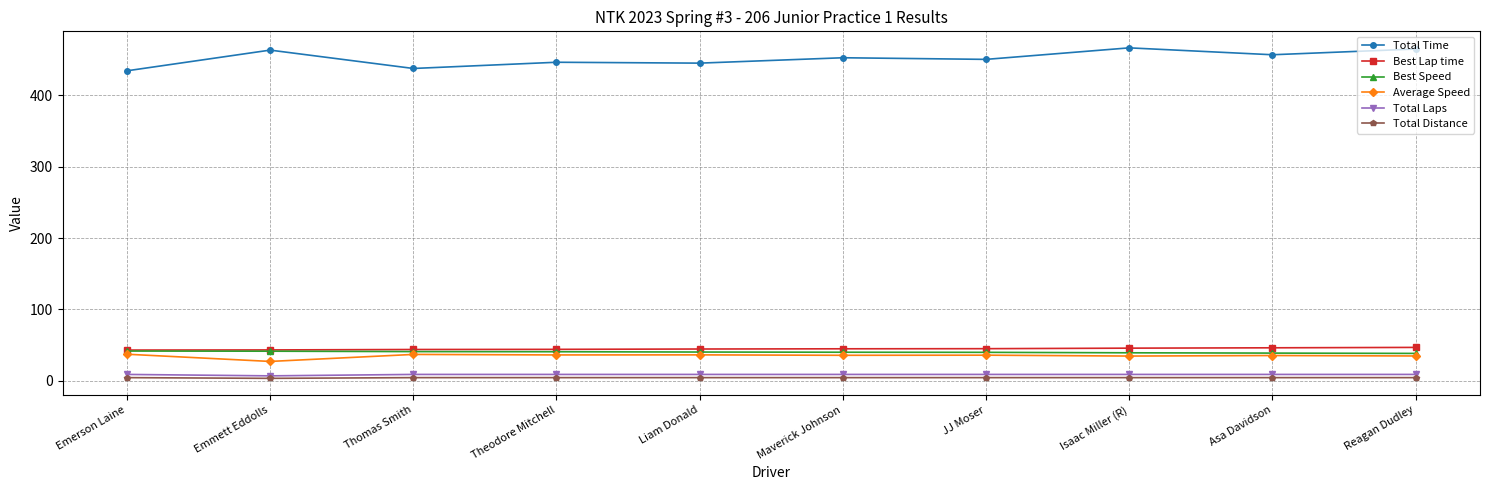

The value of Best Speed at Emerson Laine is 58.8. True or false?

False